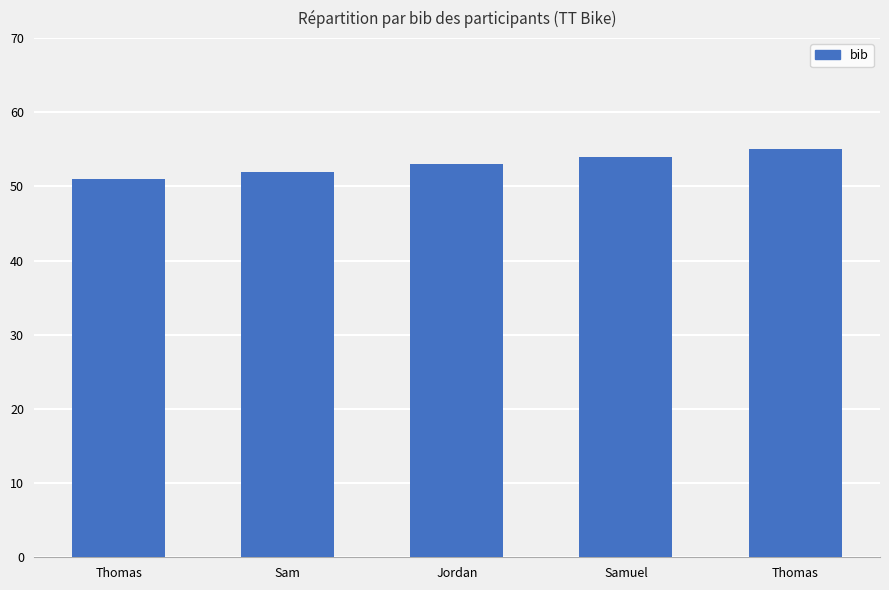

Which label corresponds to the smallest value in the chart?

Thomas